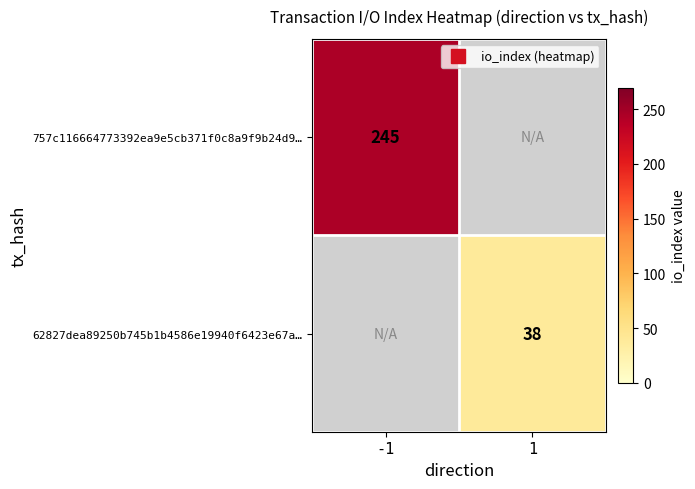

Which series has the largest range (max minus min)?

757c116664773392ea9e5cb371f0c8a9f9b24d9…